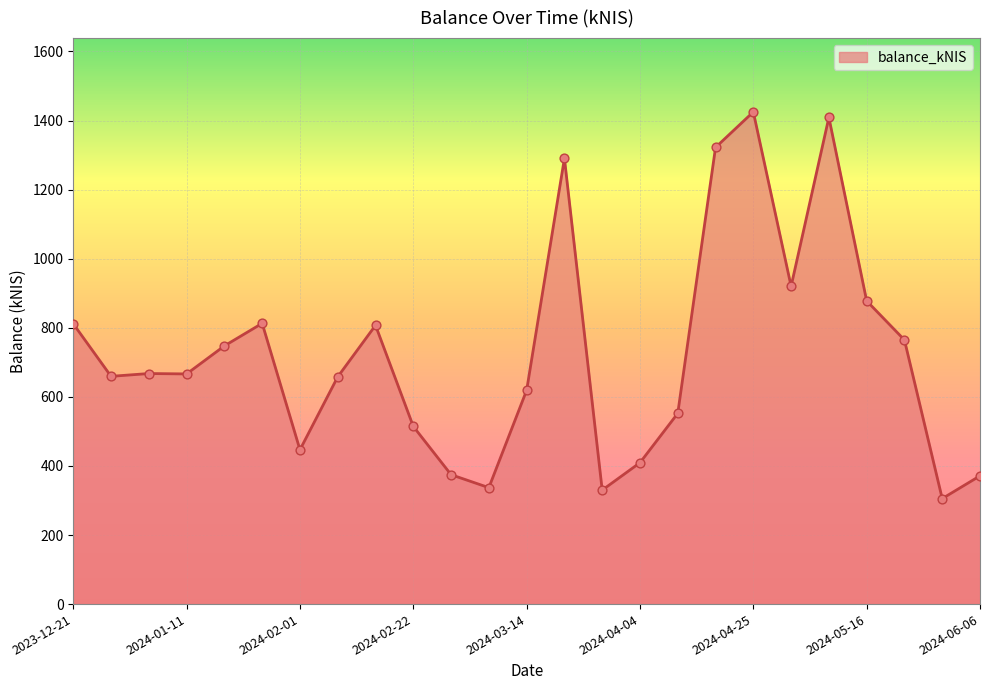

What is the minimum value shown in the chart?

305.4